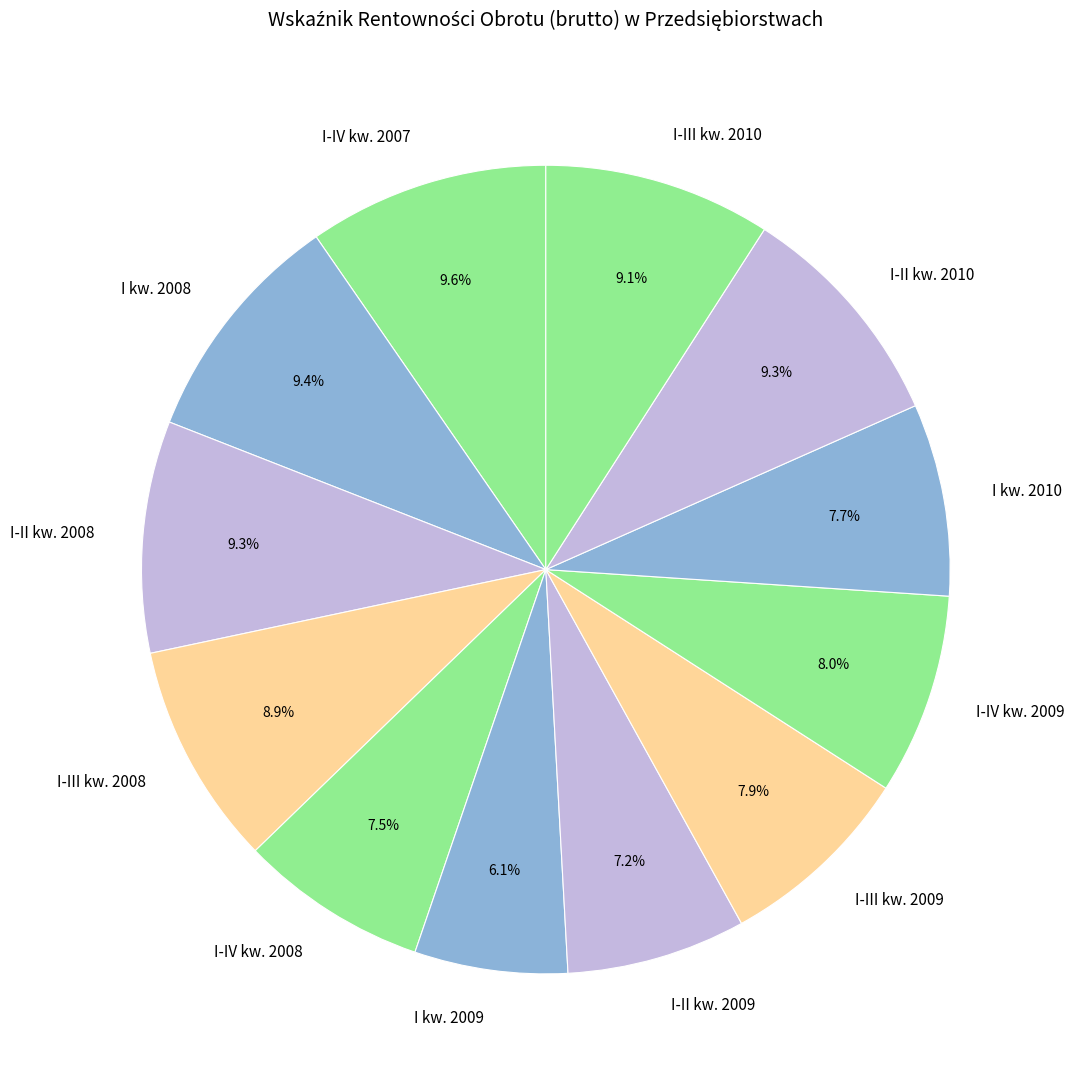

How many slices are in this pie chart?

12